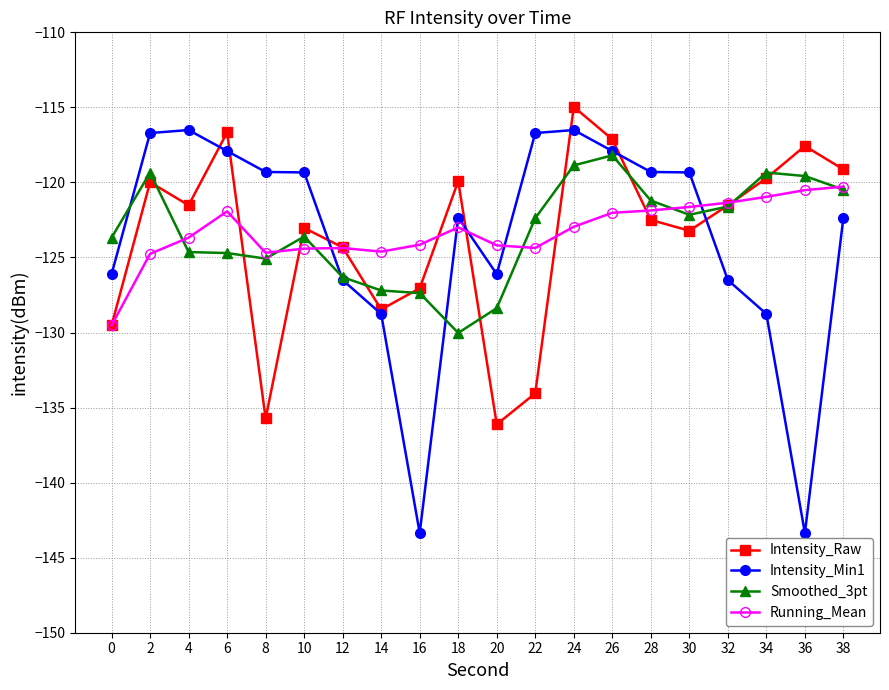

What value does the Running_Mean series have at 14?

-124.6